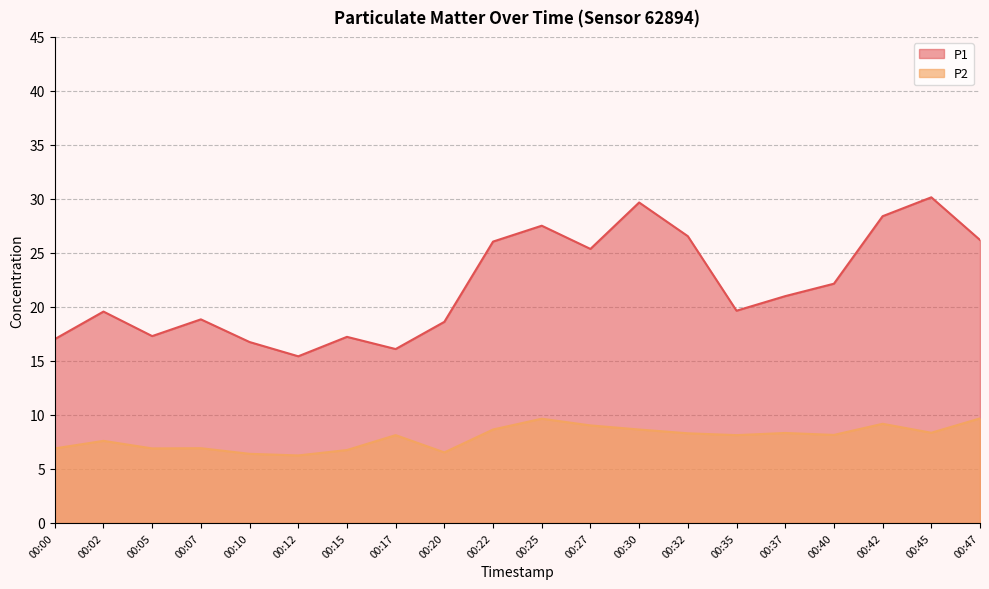

At how many categories does at least one series exceed 25?

8